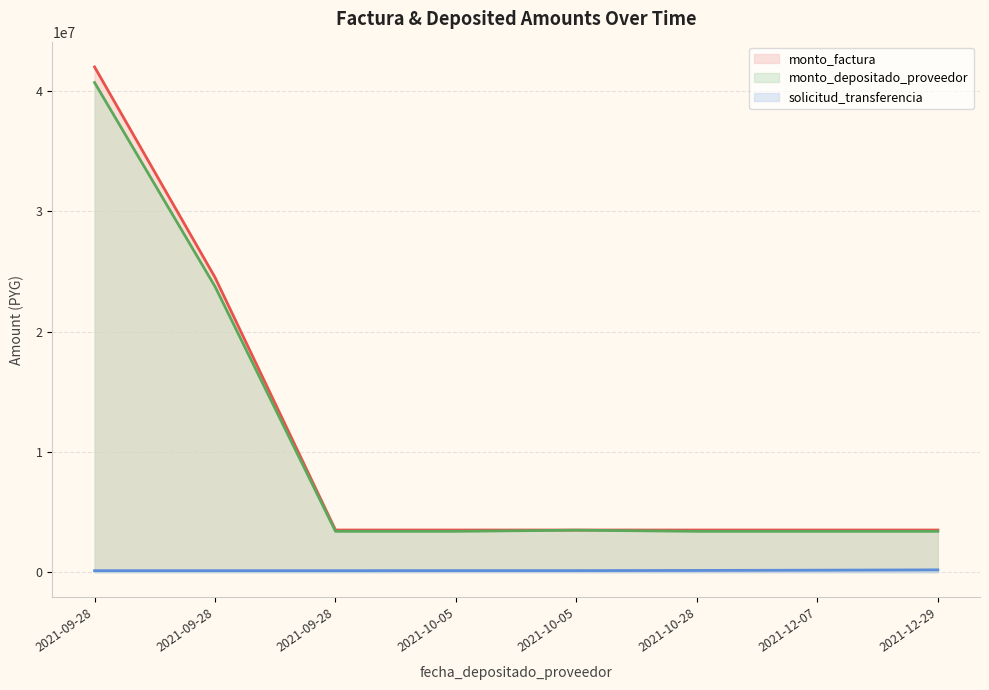

Reading left to right, list all the values displayed in this chart.

monto_factura: 2021-12-29=3500000	2021-12-07=3500000	2021-10-28=3500000	2021-10-05=3500000	2021-10-05=3500000	2021-09-28=42000000	2021-09-28=24500000	2021-09-28=3500000
monto_depositado_proveedor: 2021-12-29=3391818	2021-12-07=3391818	2021-10-28=3391818	2021-10-05=3391818	2021-10-05=3486000	2021-09-28=40701818	2021-09-28=23742727	2021-09-28=3391818
solicitud_transferencia: 2021-12-29=188379	2021-12-07=160889	2021-10-28=138995	2021-10-05=125758	2021-10-05=125758	2021-09-28=120238	2021-09-28=120238	2021-09-28=120238